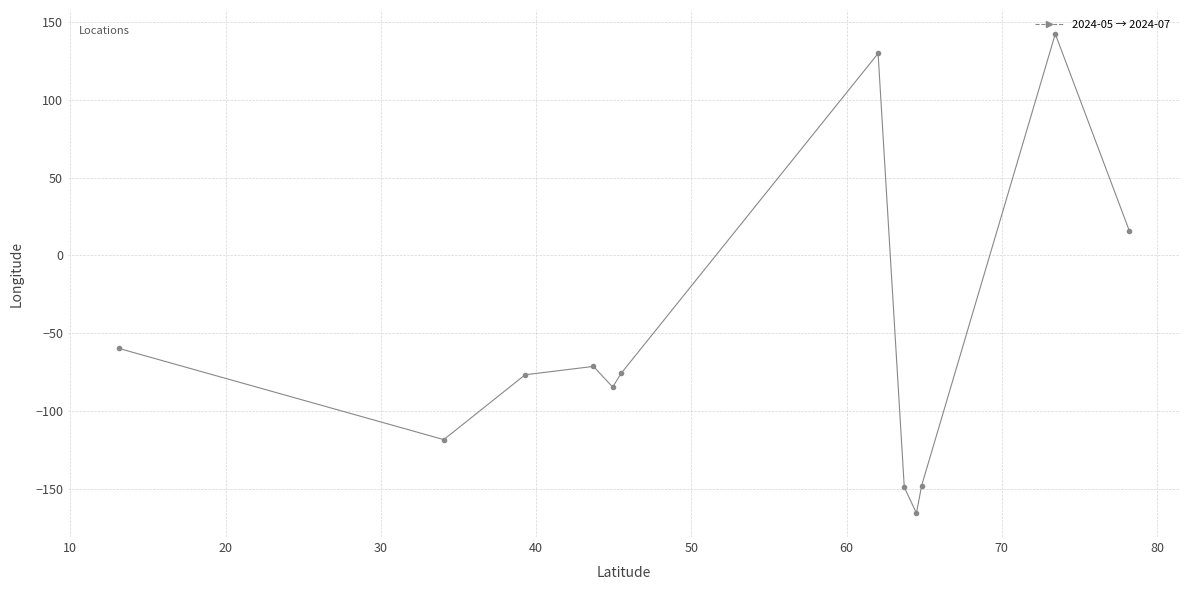

How many points are higher than both their immediate neighbors (excluding endpoints)?

3